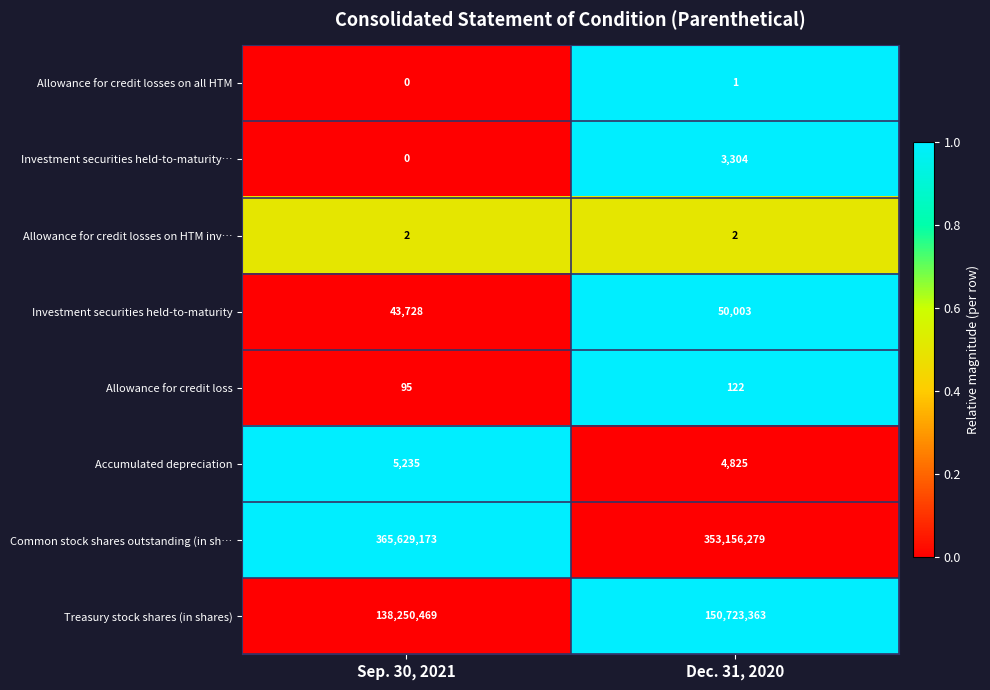

How many data points does each series have?

2